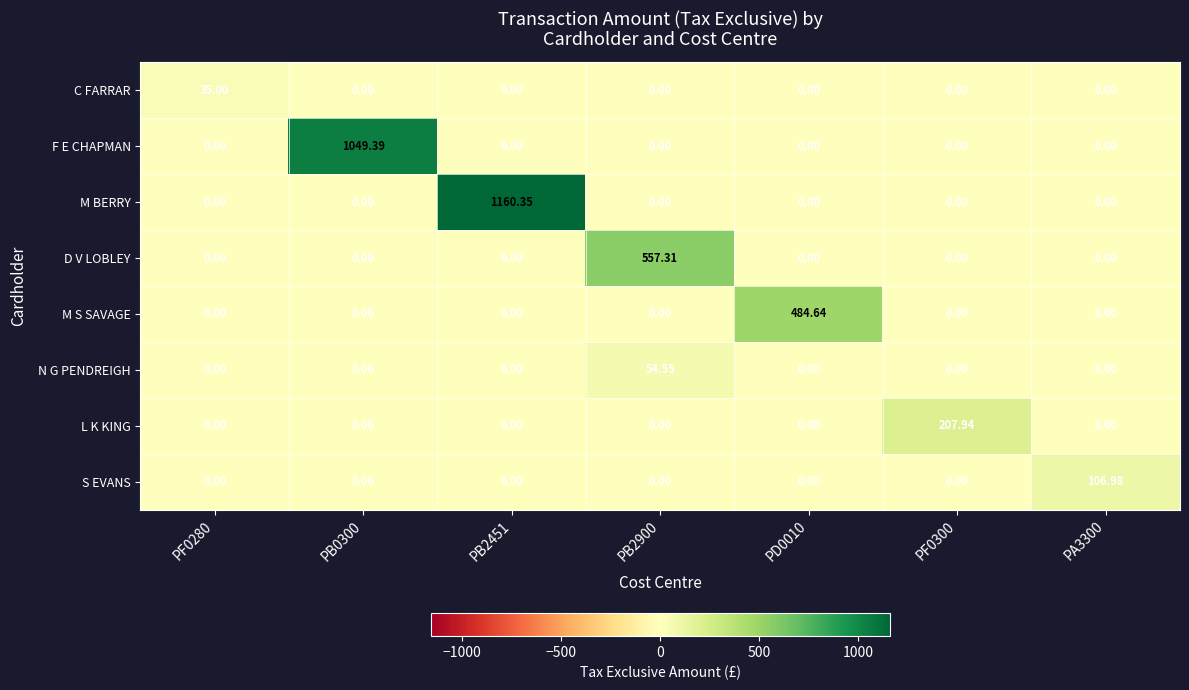

List the series in order of their peak value, highest first.

M BERRY, F E CHAPMAN, D V LOBLEY, M S SAVAGE, L K KING, S EVANS, N G PENDREIGH, C FARRAR